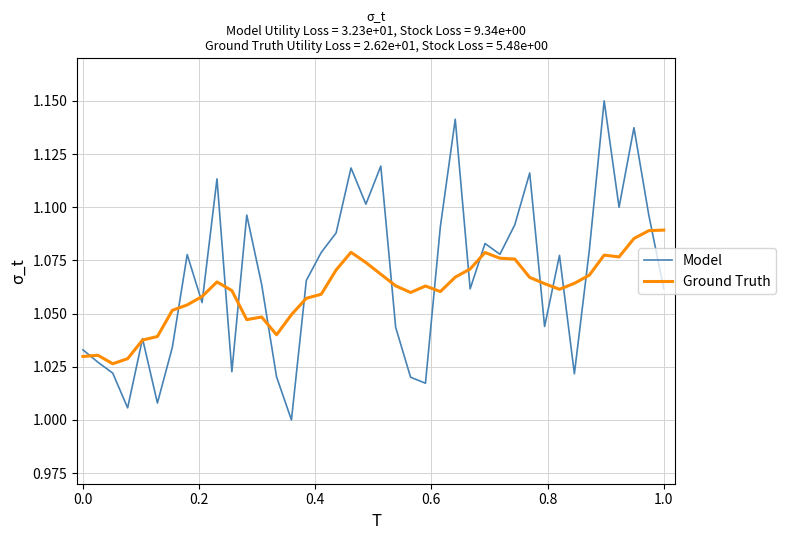

Rank the series by their maximum value, from lowest to highest.

Ground Truth, Model